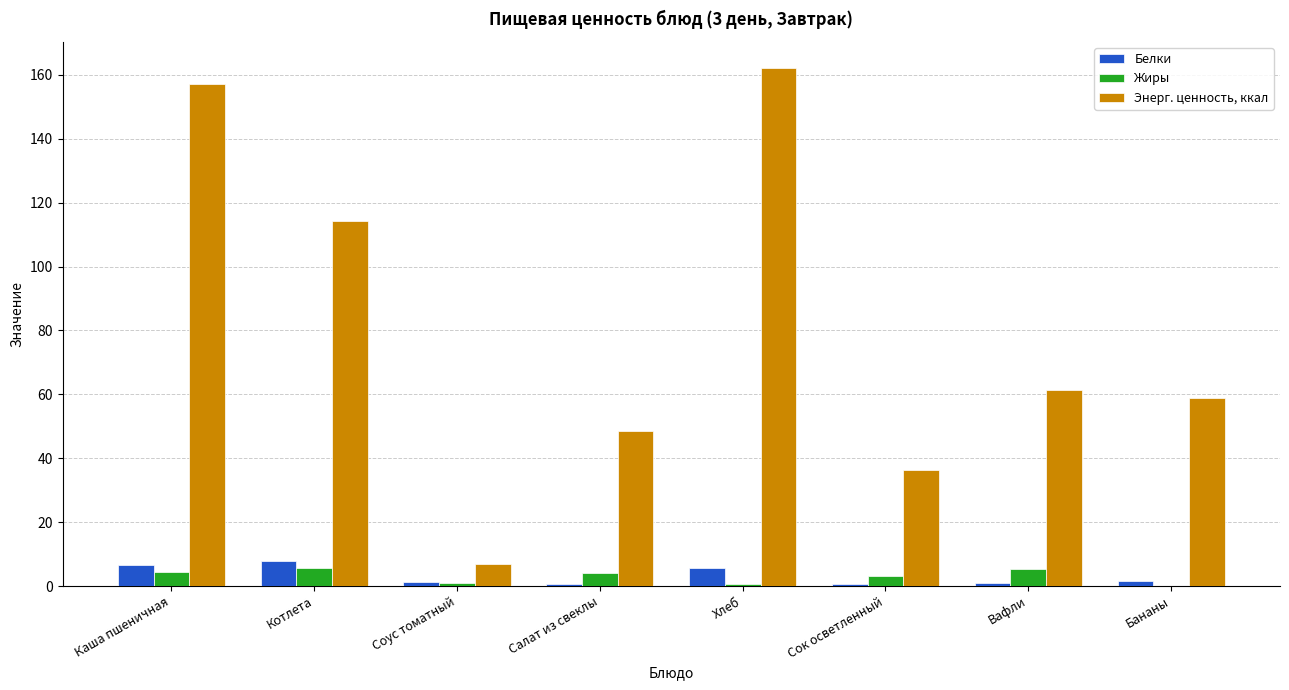

Which series has the largest range (max minus min)?

Энерг. ценность, ккал